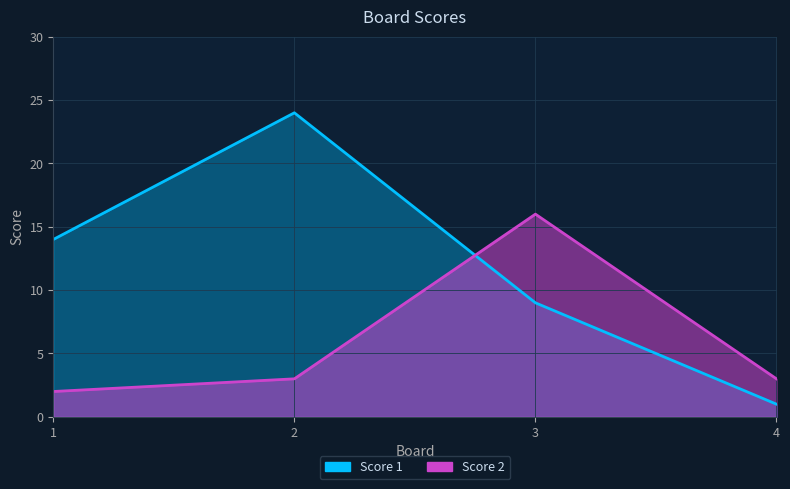

Is the value of Score 2 at 4 greater than the value of Score 1 at 2?

No